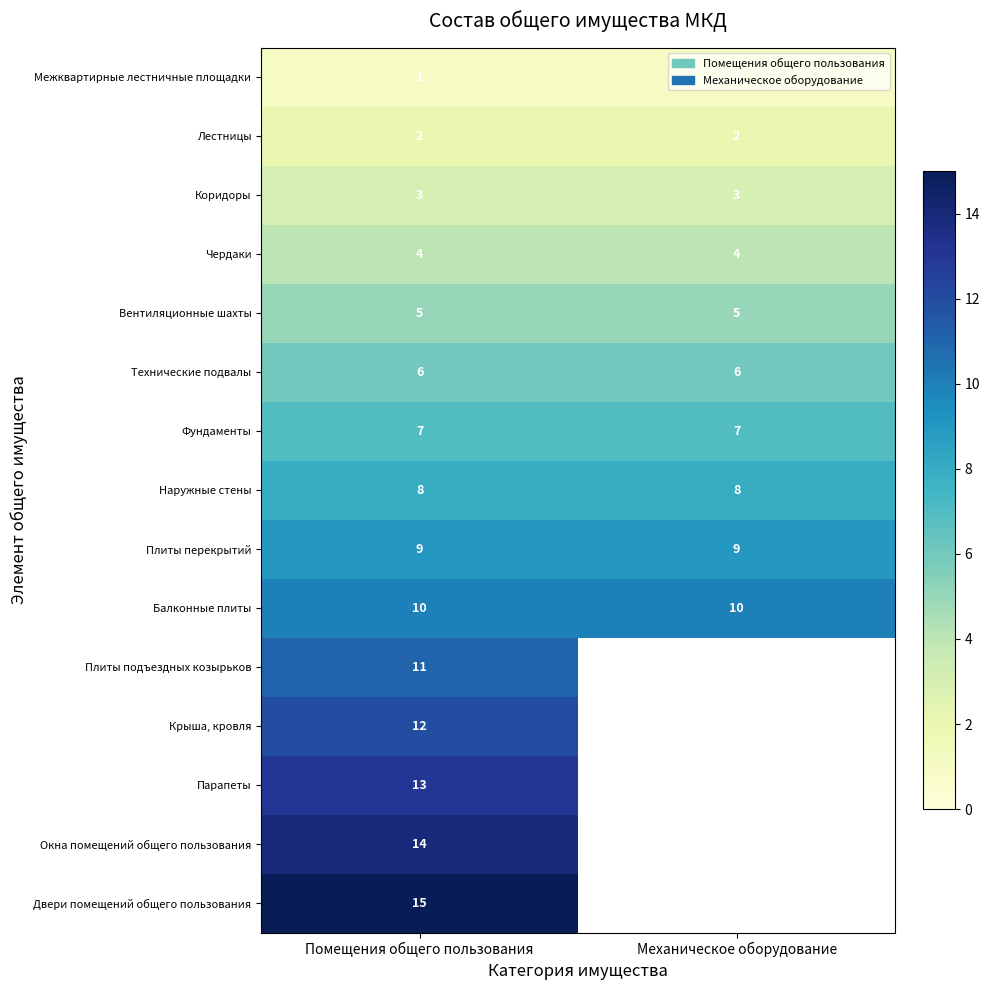

What is the approximate value of Технические подвалы at Механическое оборудование?

6